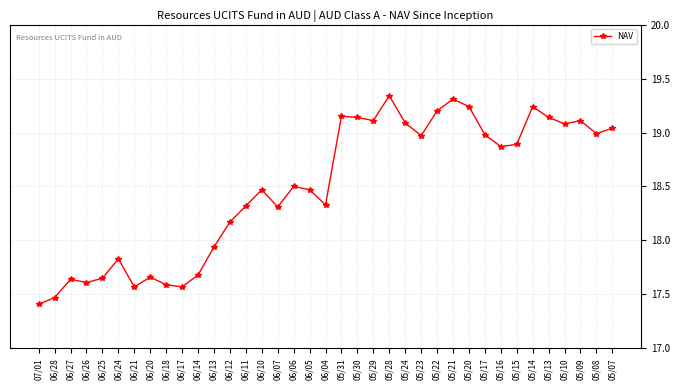

The value at 05/31 is 19.1. True or false?

True